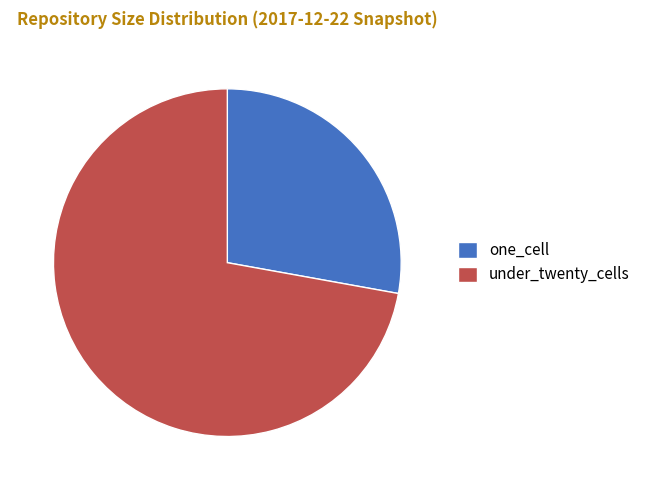

What is the largest slice in the pie chart?

under_twenty_cells